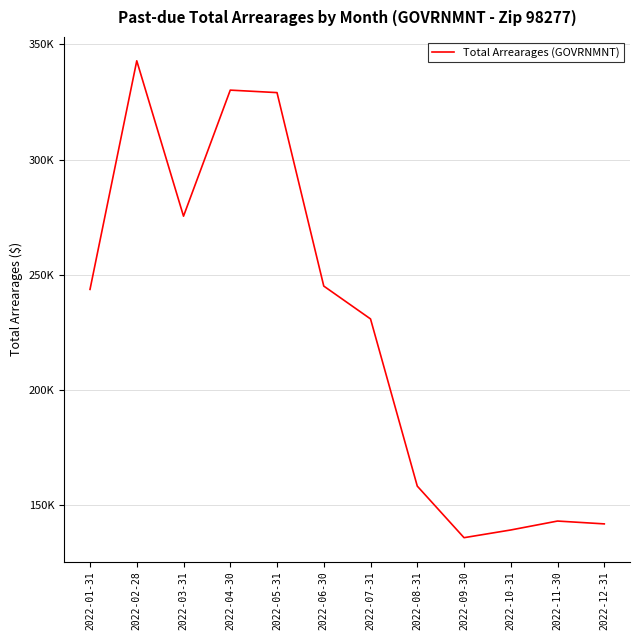

The chart shows a value of 87824.8 at 2022-12-31. True or false?

False